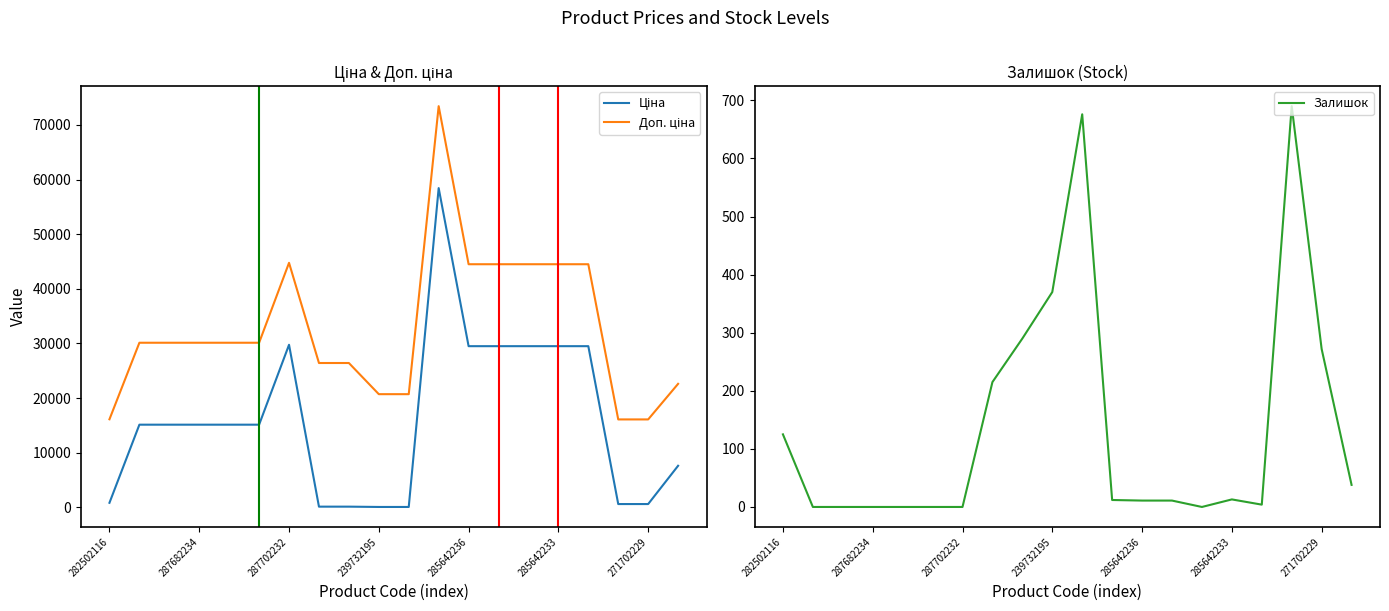

What is the value of the Доп. ціна point at the 1st from the left?

16109.2